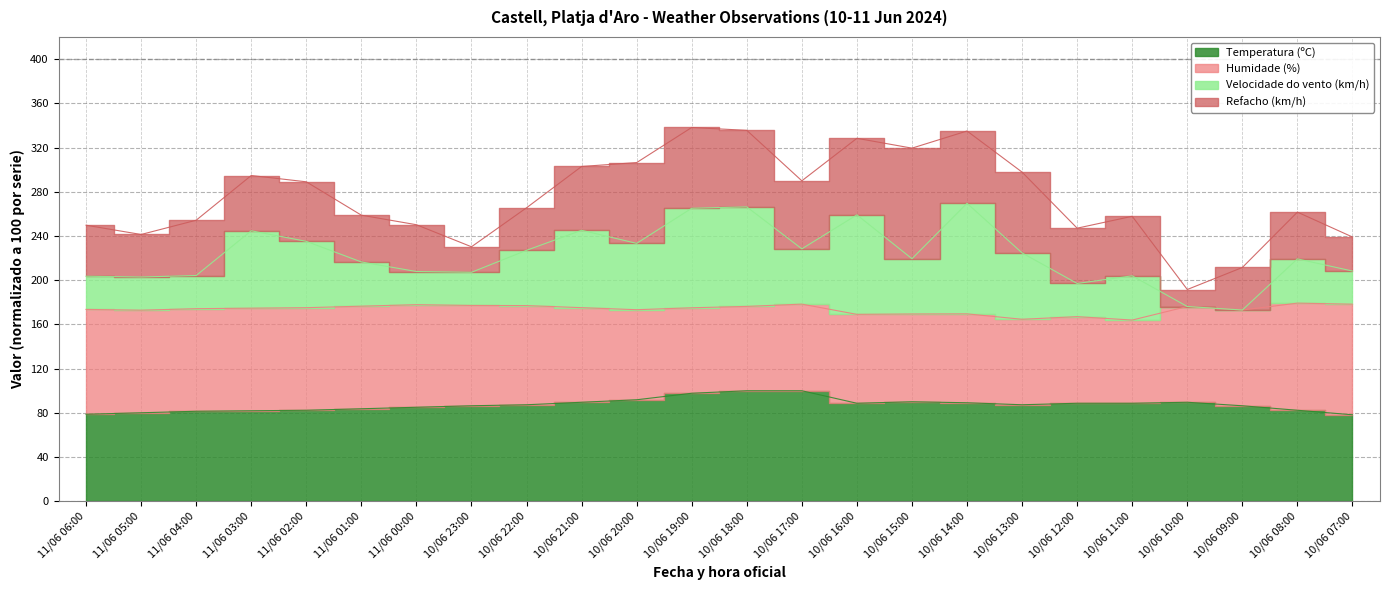

Which has a higher value, 10/06 13:00 or 11/06 03:00?

10/06 13:00